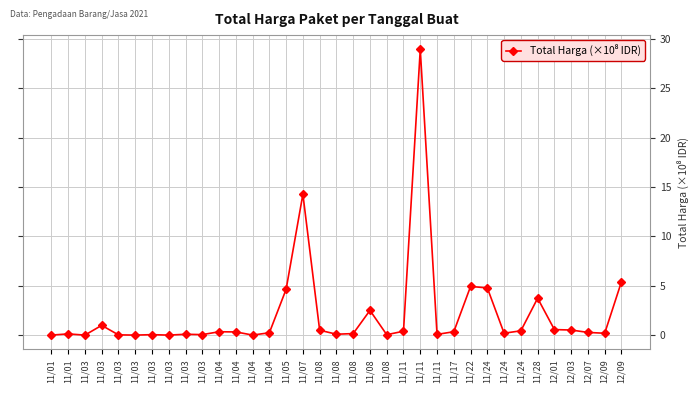

Reading left to right, transcribe all the data shown in this chart.

11/01=0.0	11/01=0.1	11/03=0.0	11/03=1.0	11/03=0.0	11/03=0.0	11/03=0.0	11/03=0.0	11/03=0.1	11/03=0.1	11/04=0.3	11/04=0.3	11/04=0.0	11/04=0.2	11/05=4.6	11/07=14.3	11/08=0.5	11/08=0.1	11/08=0.2	11/08=2.5	11/08=0.0	11/11=0.4	11/11=28.9	11/11=0.1	11/17=0.3	11/22=4.9	11/24=4.8	11/24=0.2	11/24=0.4	11/28=3.7	12/01=0.6	12/03=0.5	12/07=0.3	12/09=0.2	12/09=5.4